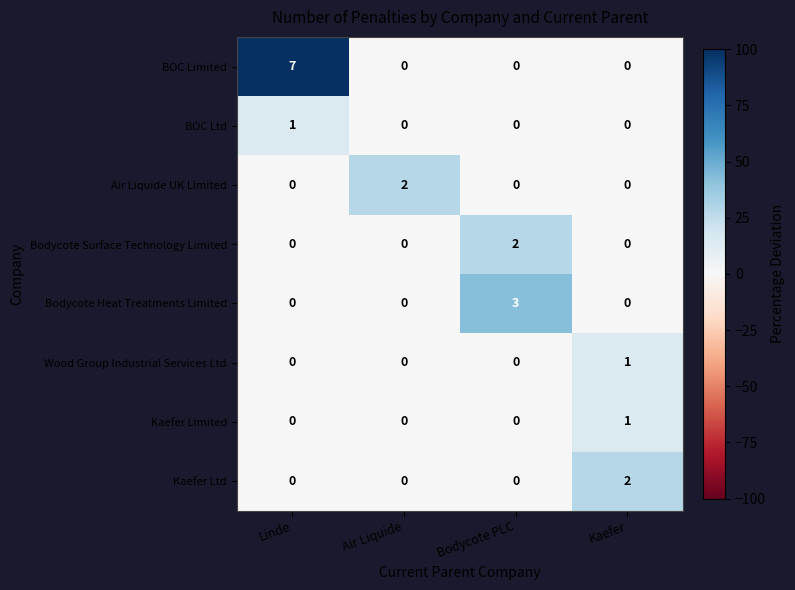

Count the Kaefer Limited values in the range 0 to 1.

4